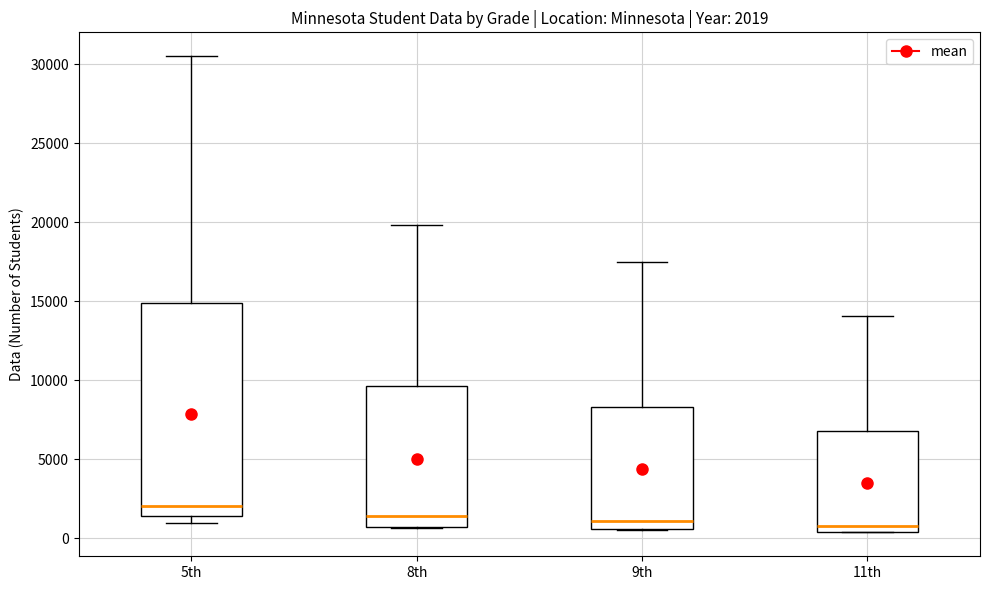

Which box's median line is the highest?

5th